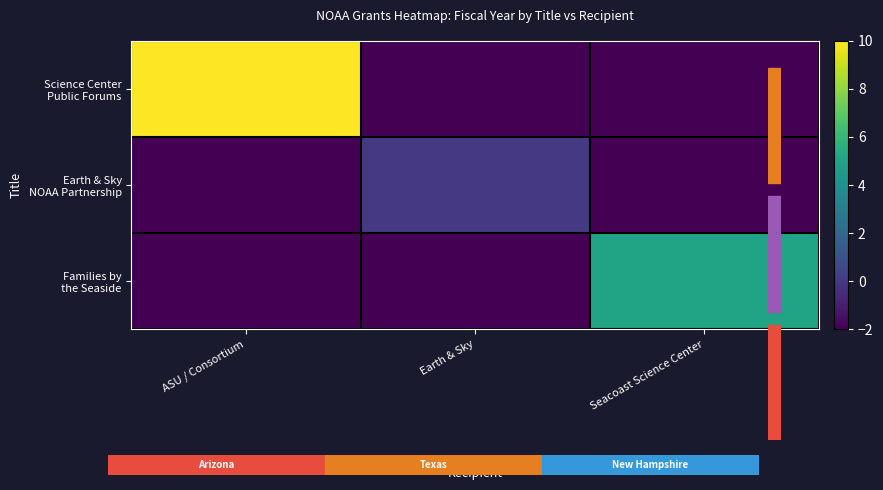

Which series has the largest total across all categories?

Science Center Public Forums